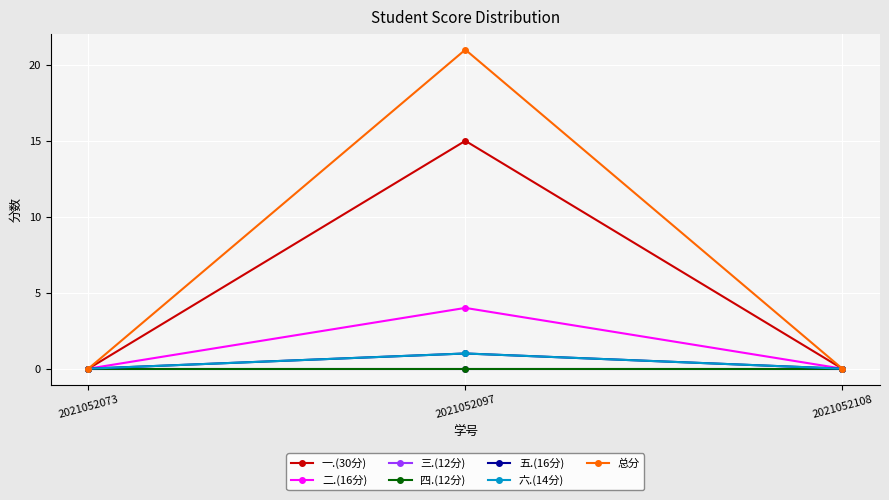

Does the chart have visible grid lines?

Yes